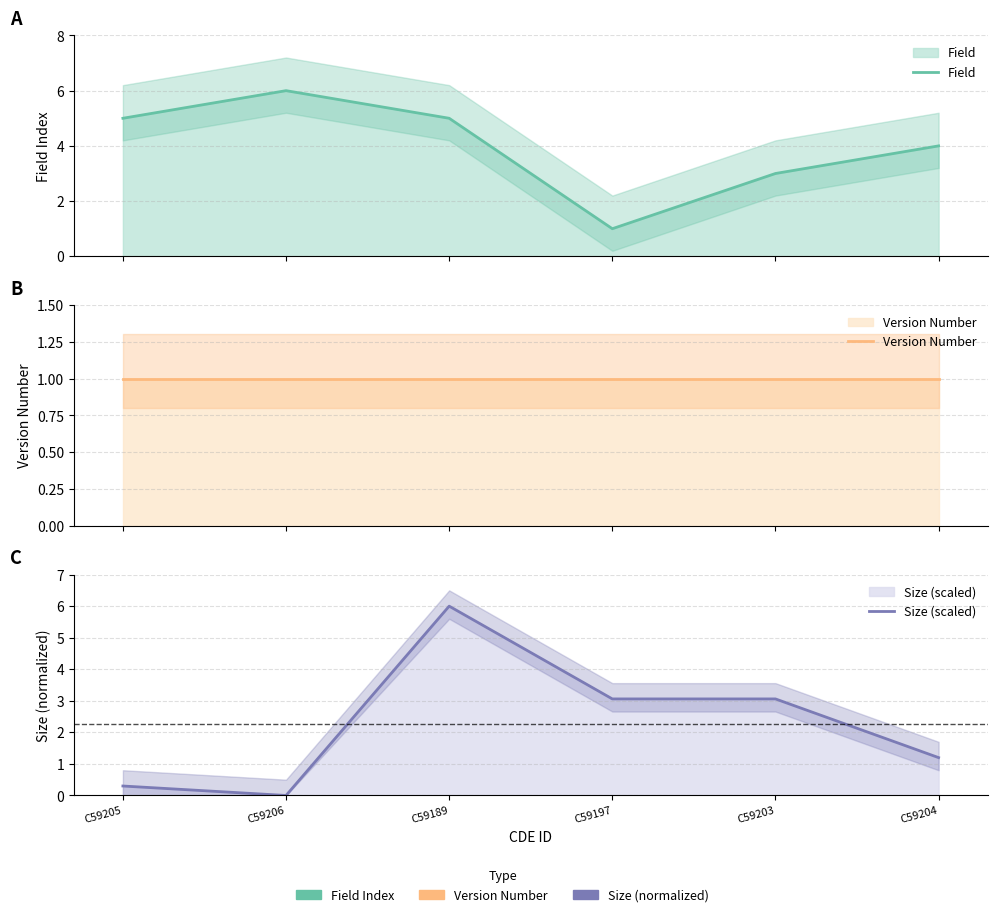

Which series has the largest total across all categories?

Field